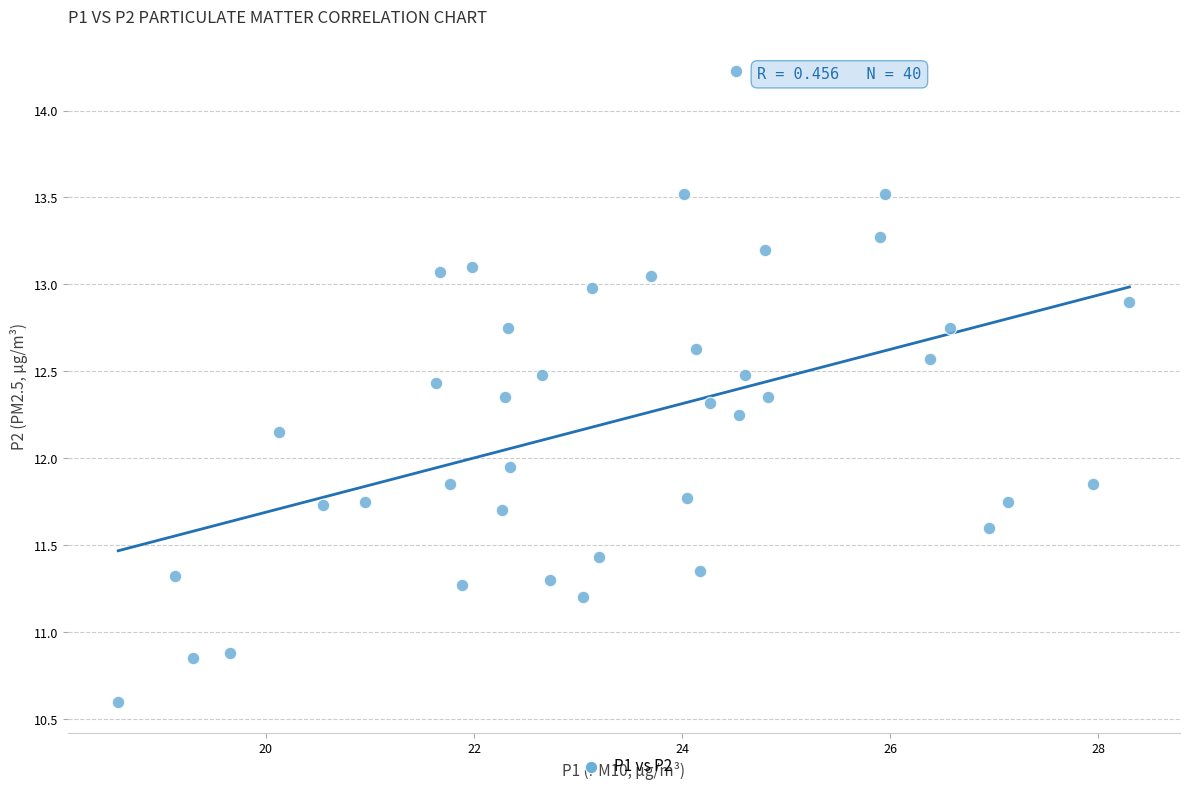

What is the range of X values (max minus min)?

9.7